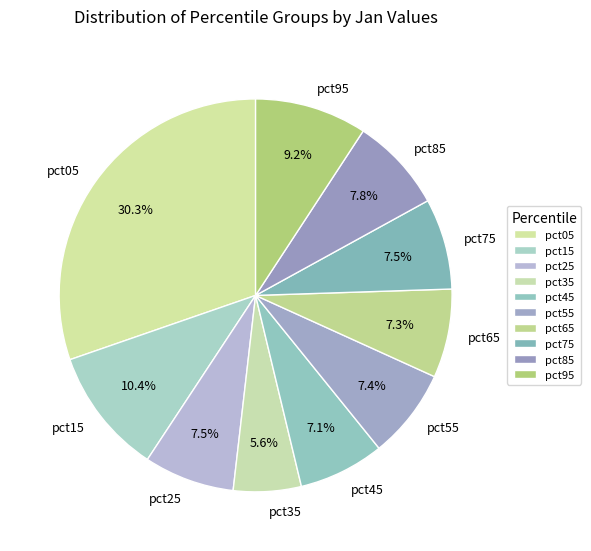

To the nearest percent, what is the combined percentage of pct15 and pct55?

18%